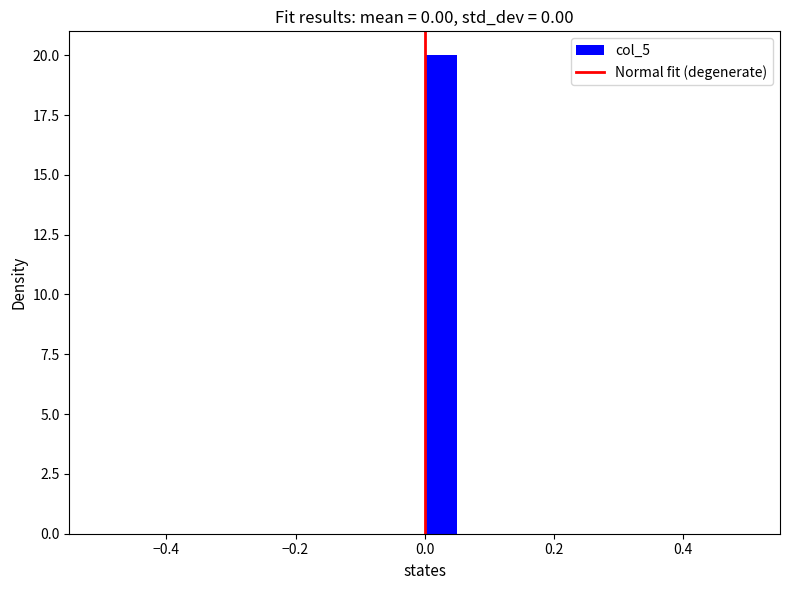

Read against the x-axis, roughly where is the centre of the tallest bar?

0.02